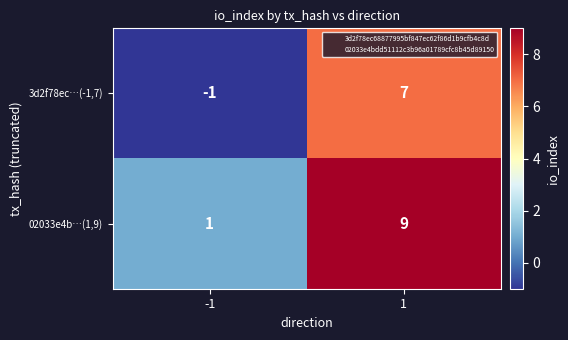

What value does the 3d2f78ec…(-1,7) series have at 1?

7